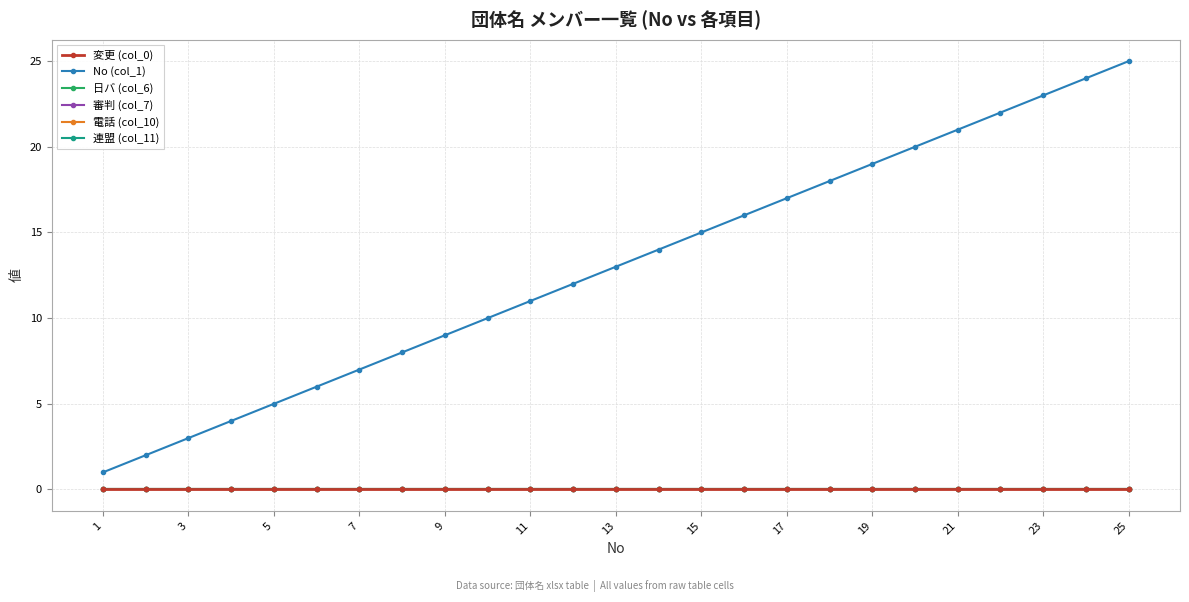

True or false: 変更 (col_0) and 日バ (col_6) cross at least once.

False